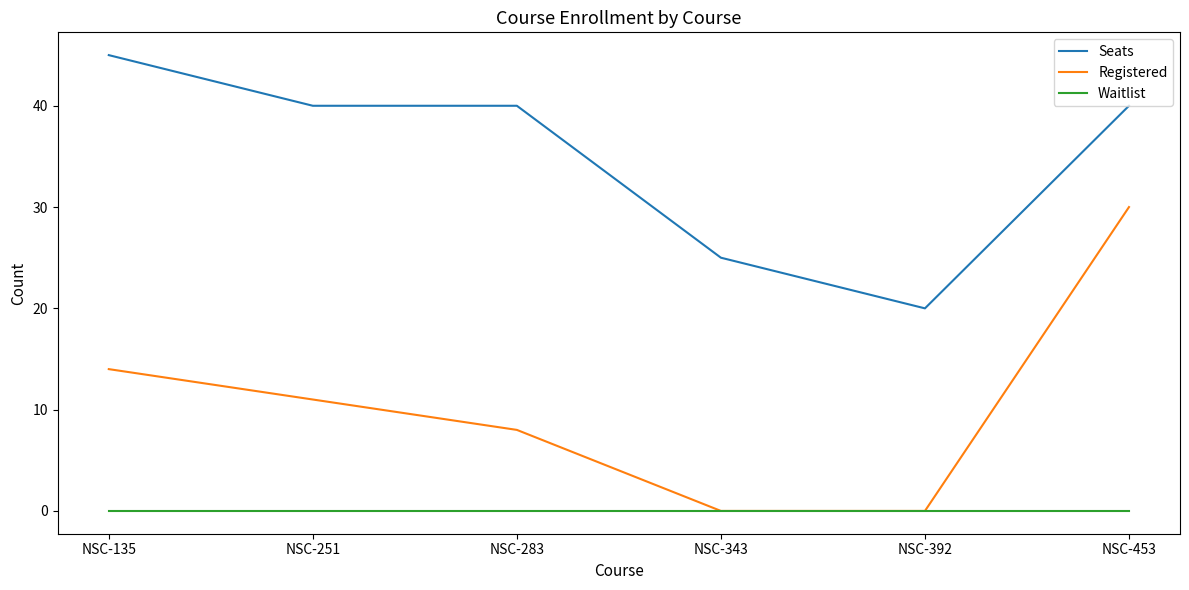

What is the sum of the Seats values at NSC-453 and NSC-251?

80